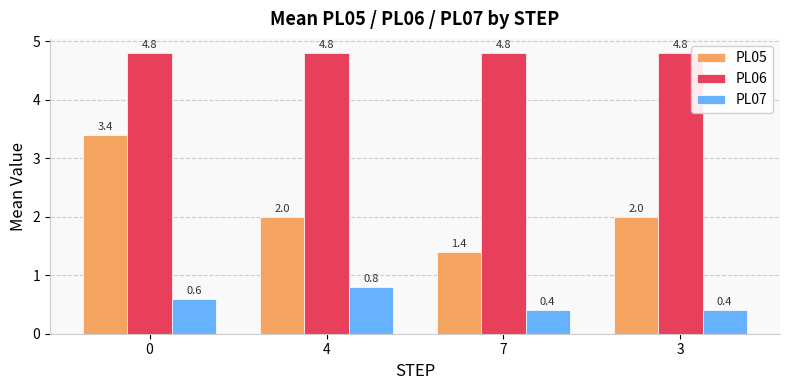

What is the label of the 1st bar from the right?

3